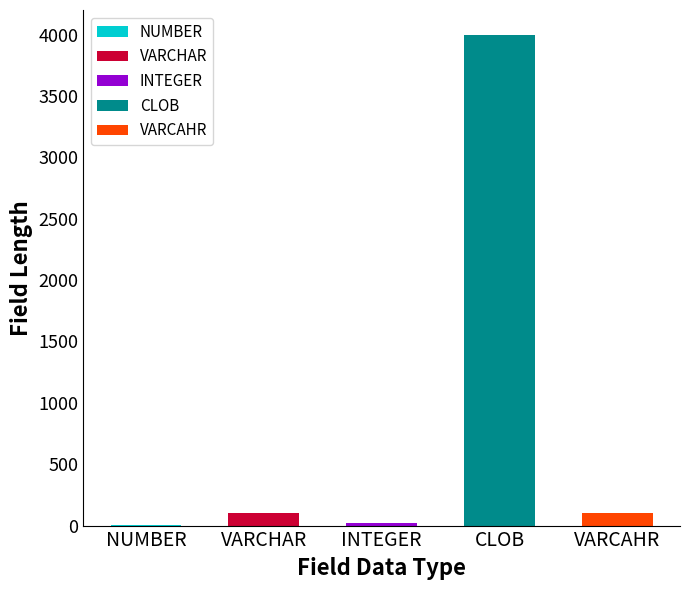

At which category does the chart reach its peak across all series?

CLOB